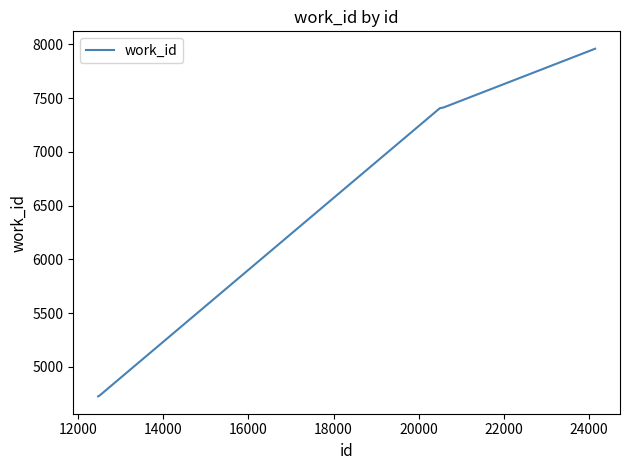

What is the difference between the maximum and minimum values?

3232